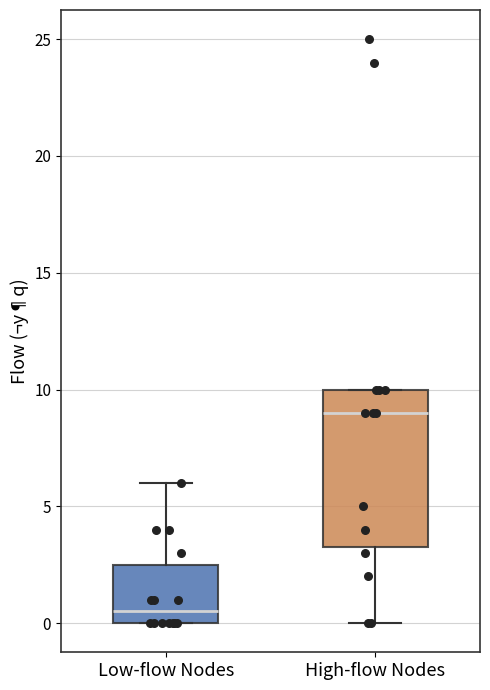

Where is the upper edge of the box for High-flow Nodes on the y-axis? The values are not printed on the chart, so give them approximately, as read against the axis.

10.0